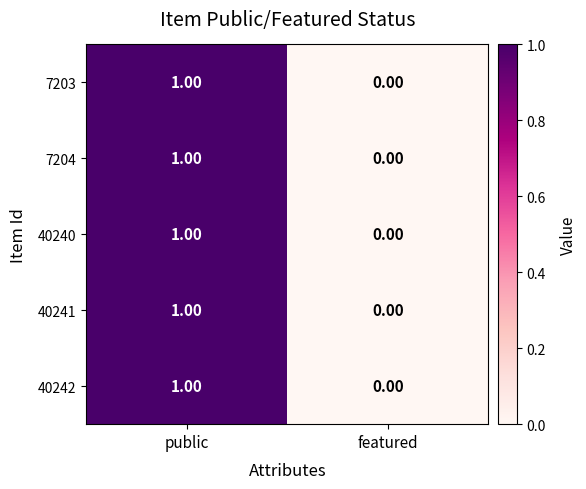

Which category has the highest value across all series?

public